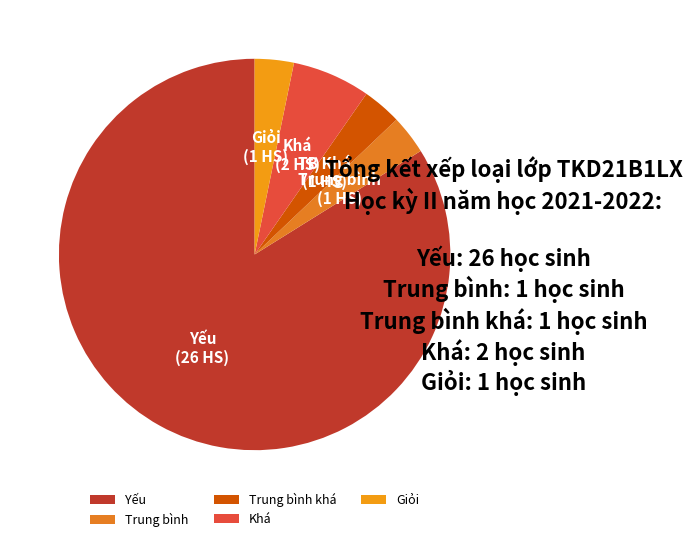

To the nearest percent, what percentage of the pie is Khá?

6%